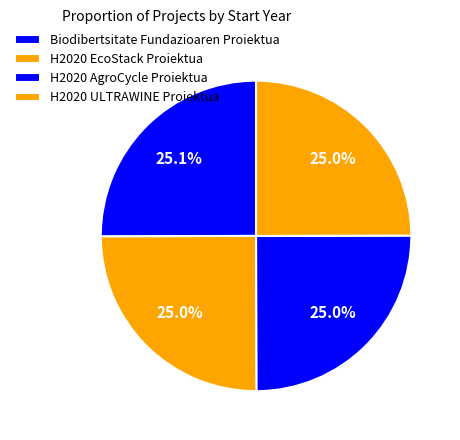

Count the number of slices in the pie.

4